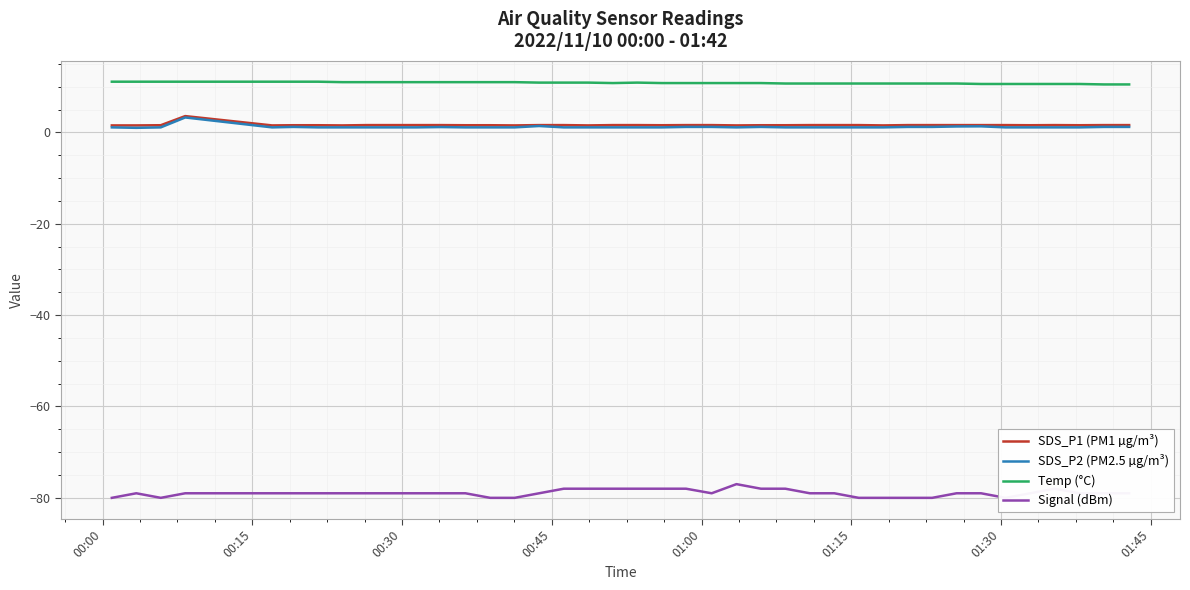

What is the difference between the second highest and minimum values in the Signal (dBm) series?

2.0